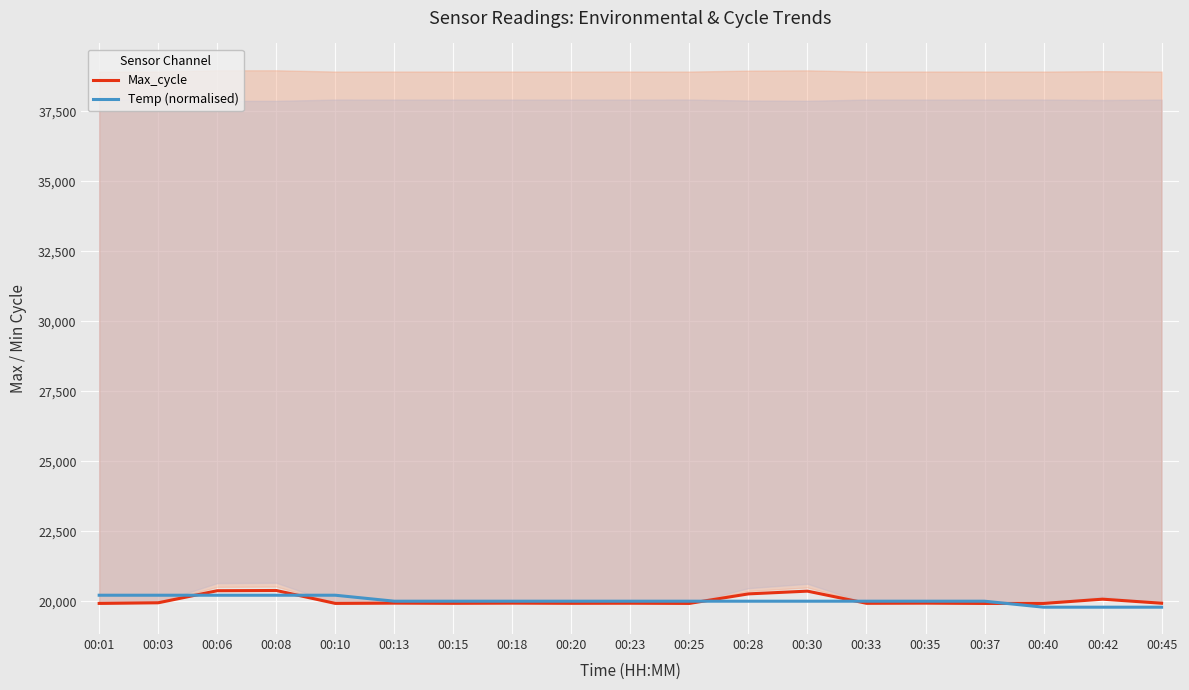

Where does the Temp (normalised) series first go above 20002?

00:01